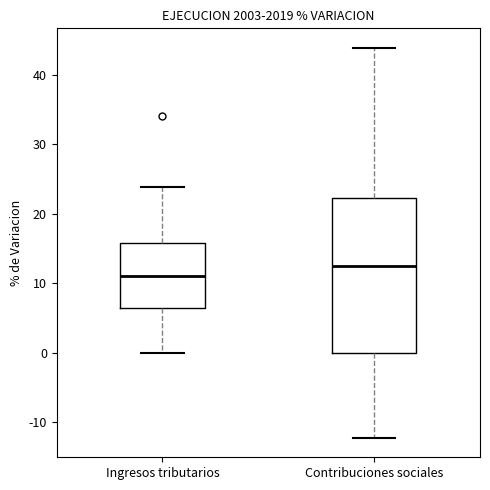

Where does the upper whisker of the box for Contribuciones sociales end on the y-axis? The values are not printed on the chart, so give them approximately, as read against the axis.

44